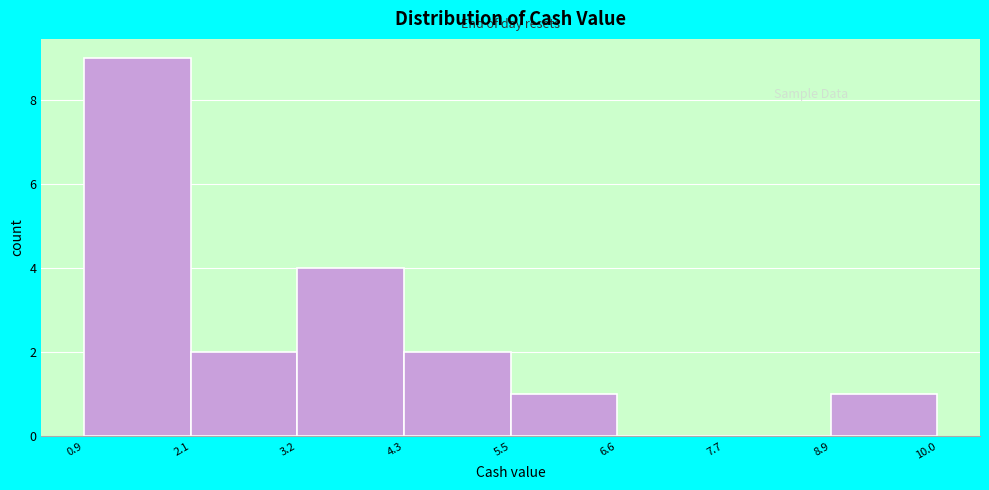

Which range on the x-axis has the tallest bar?

0.9 to 2.1